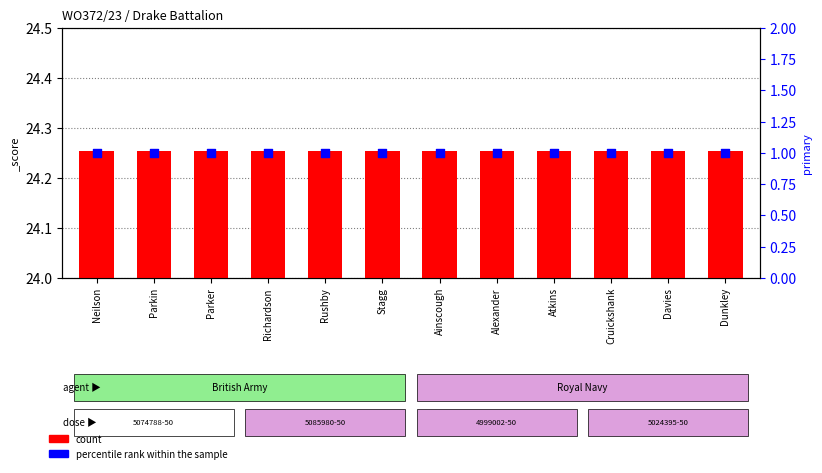

Which series has the largest Y range (max minus min)?

count